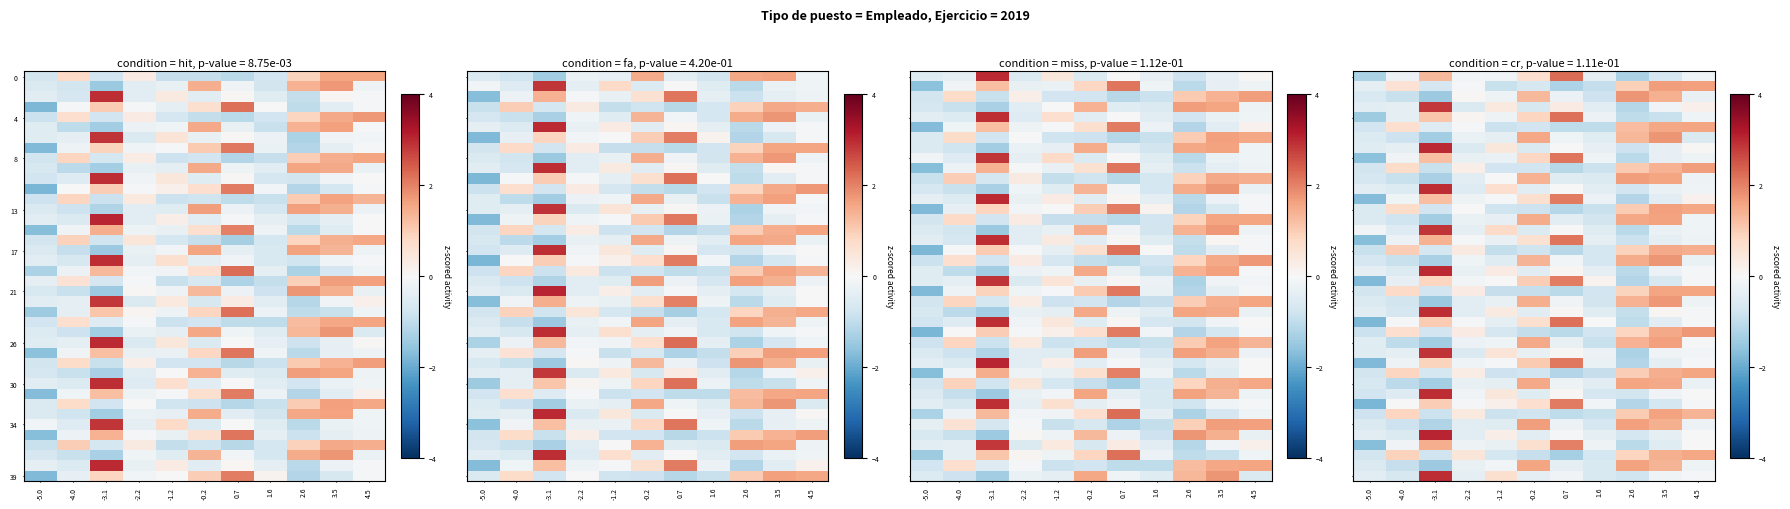

What is the smallest value displayed?

-1.8